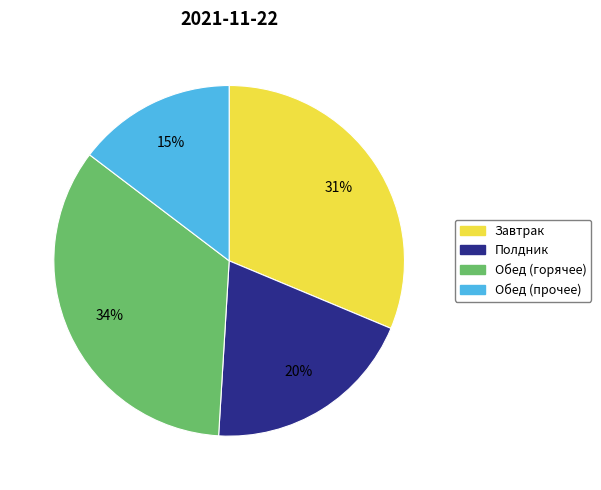

Is there any slice that represents more than half of the pie?

No